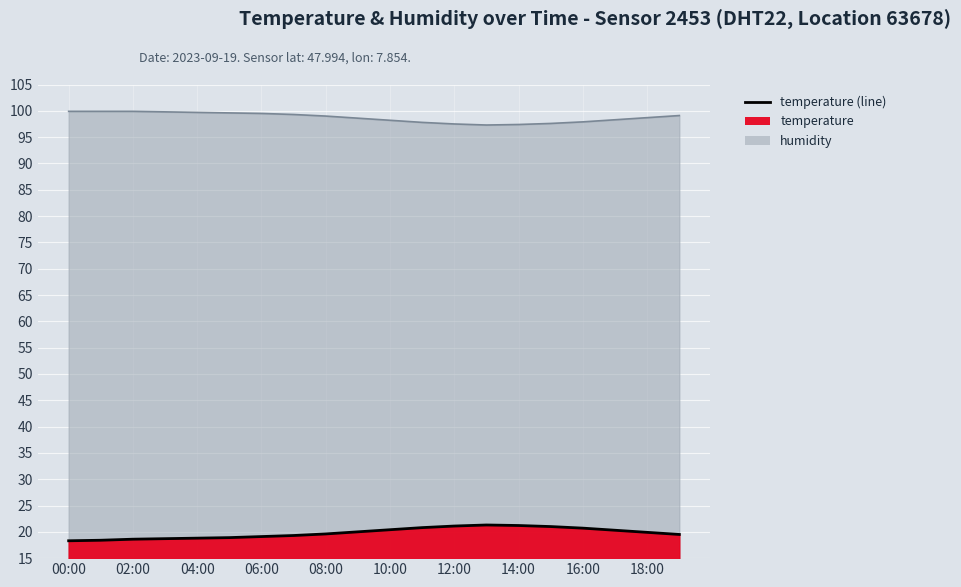

What is the value of the 1st point from the left?

18.3